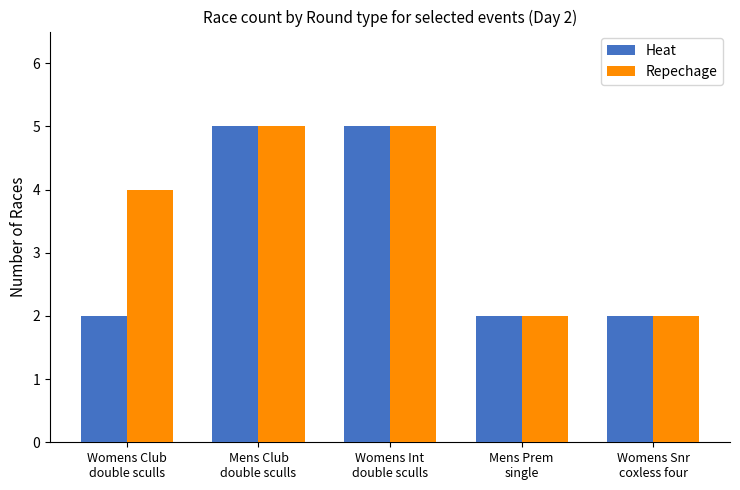

What is the maximum value for Repechage?

5